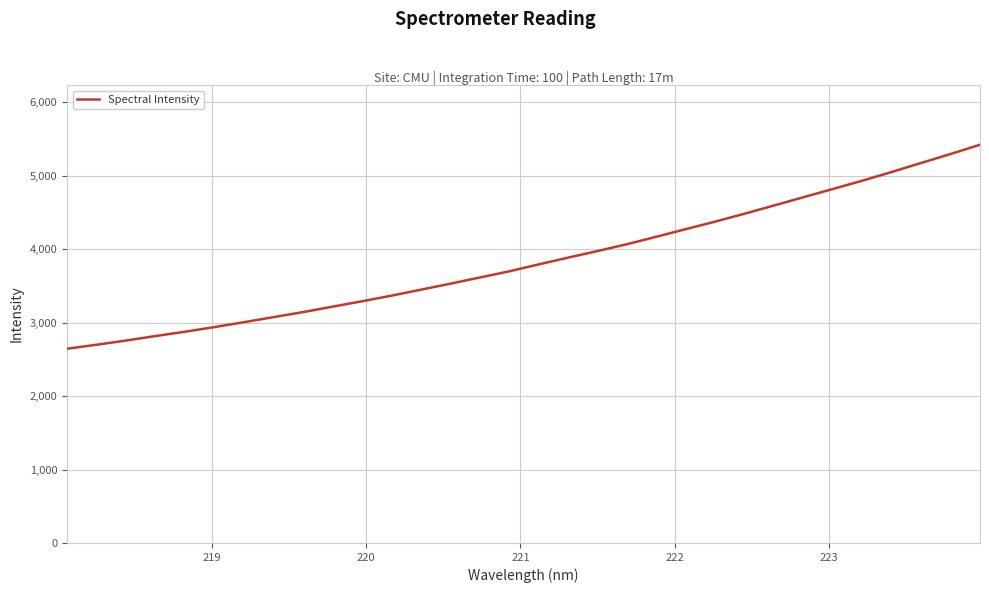

What is the smallest value displayed?

2644.5